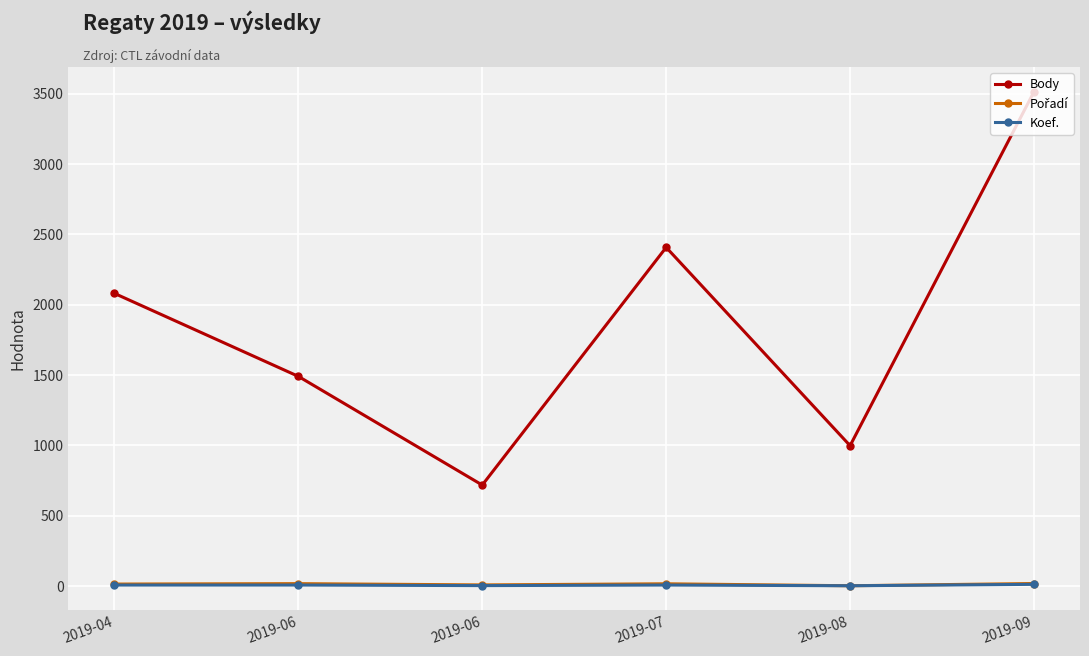

How many distinct data groups are displayed?

3